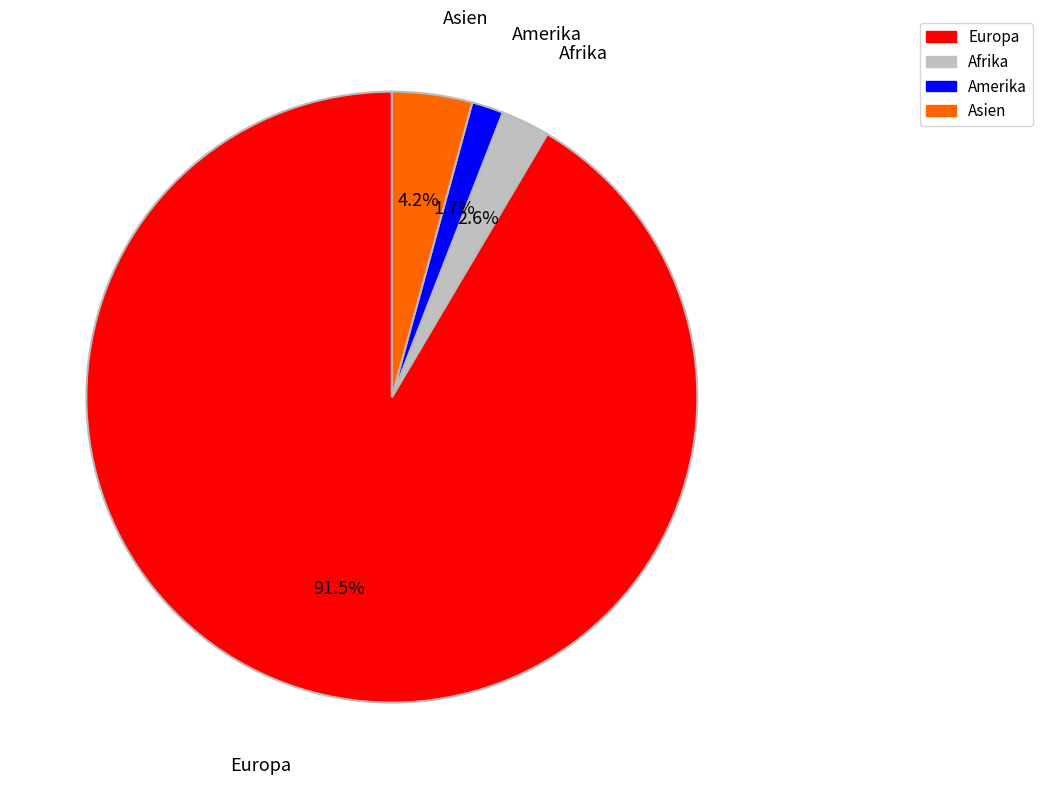

Which category has the biggest portion of the pie?

Europa